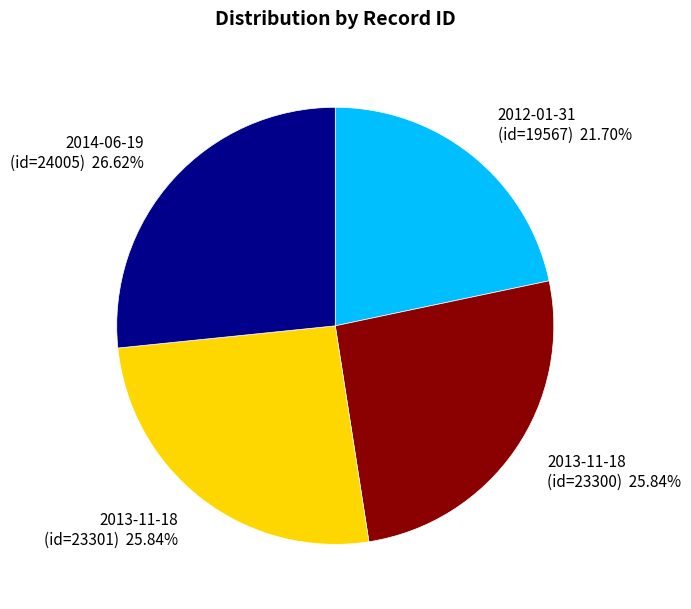

Count the number of slices in the pie.

4